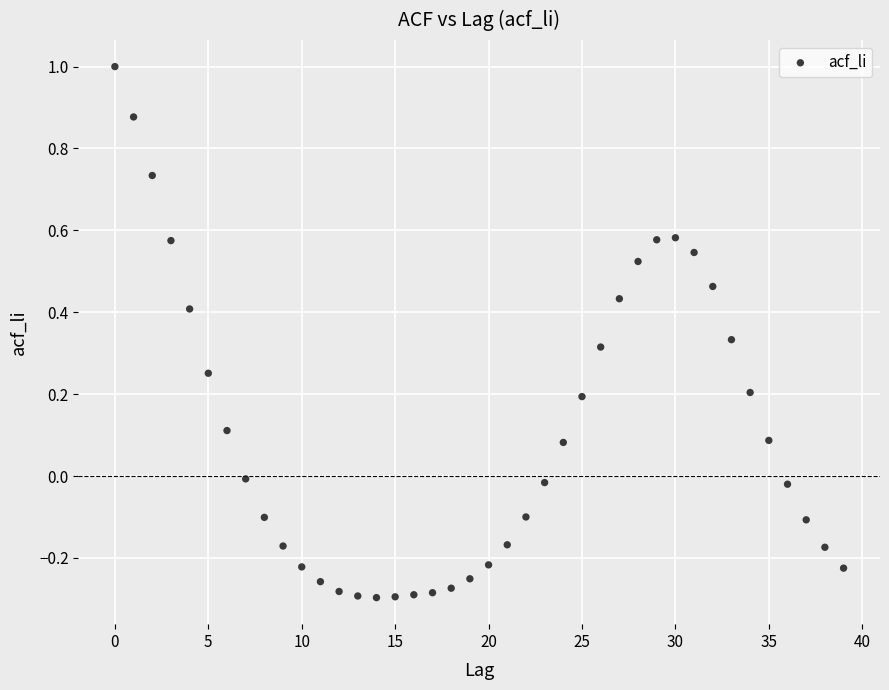

What is the range of Y values (max minus min)?

1.3